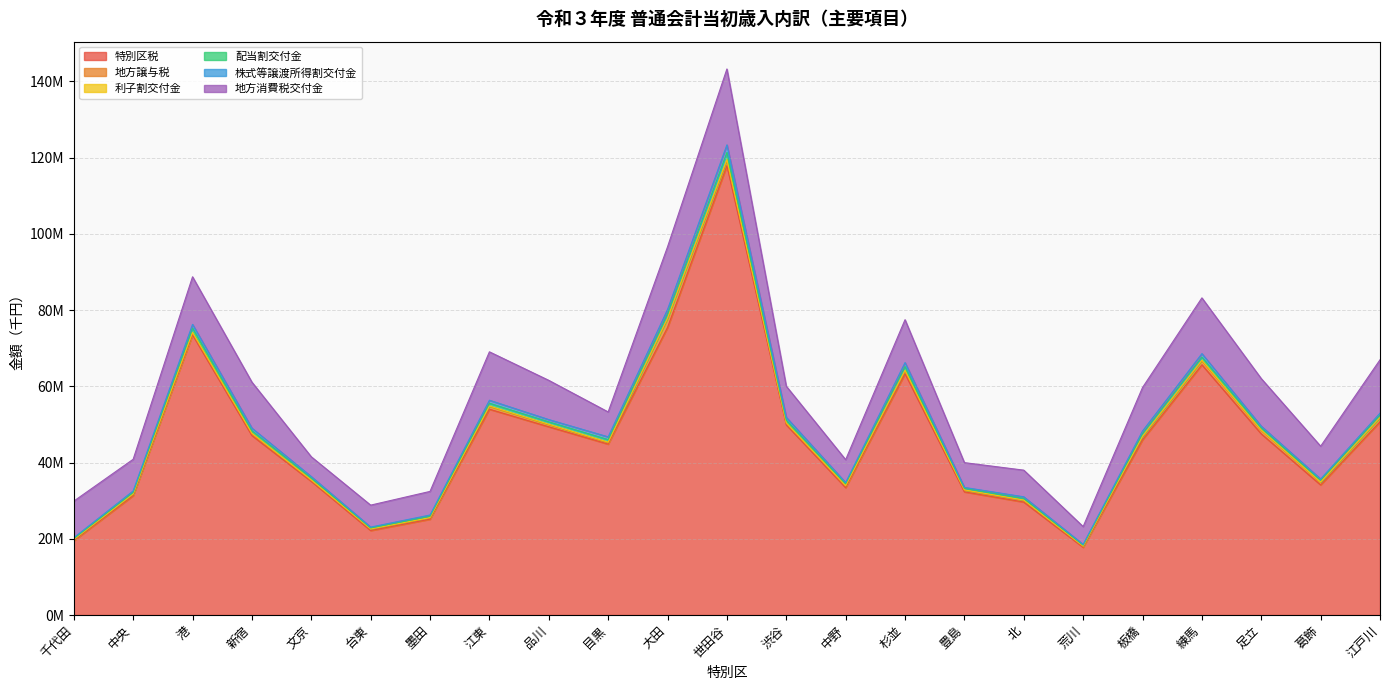

What is the label of the 2nd point from the right?

葛飾